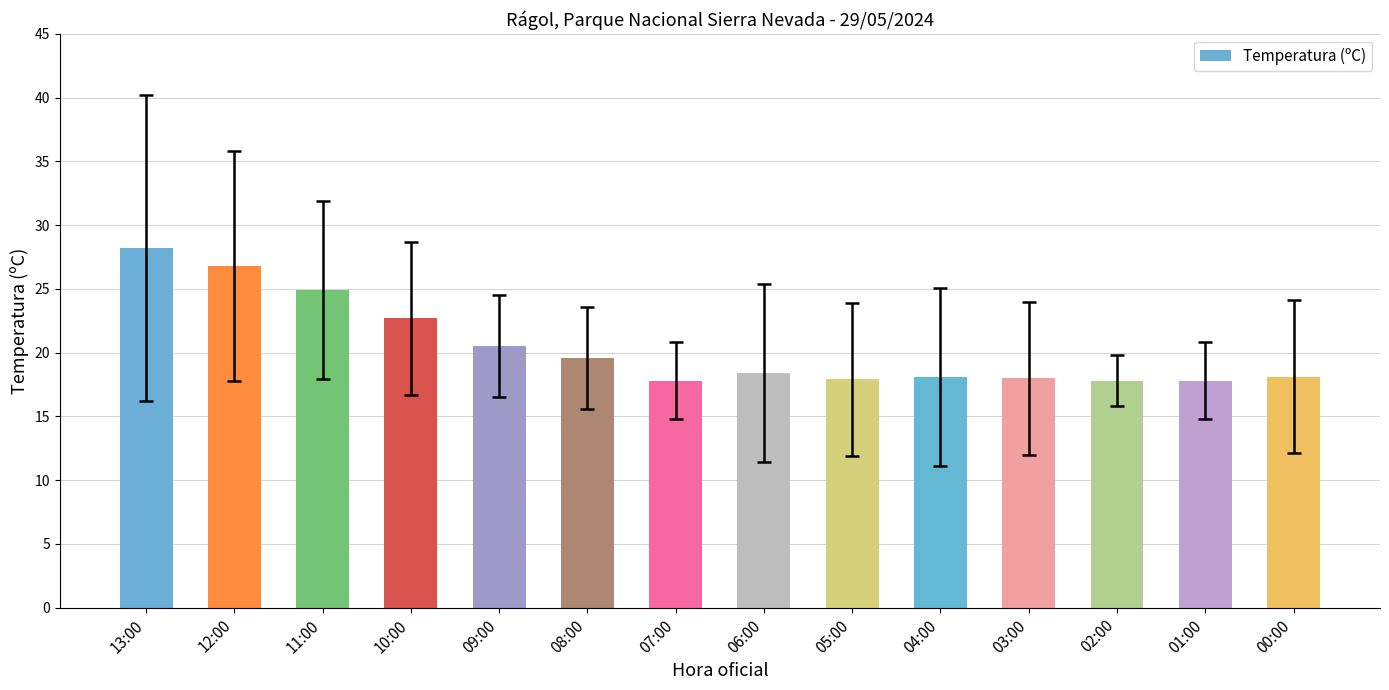

What is the difference between the values at 01:00 and 09:00?

2.7